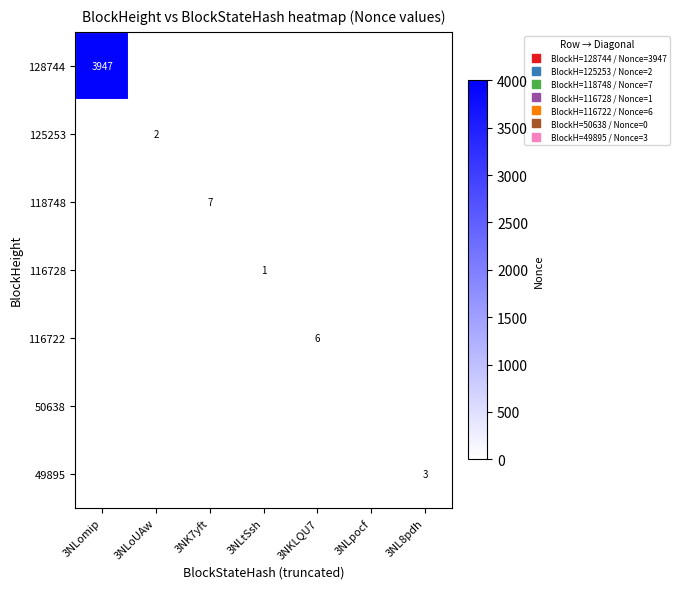

At how many categories does at least one series exceed 2810?

1